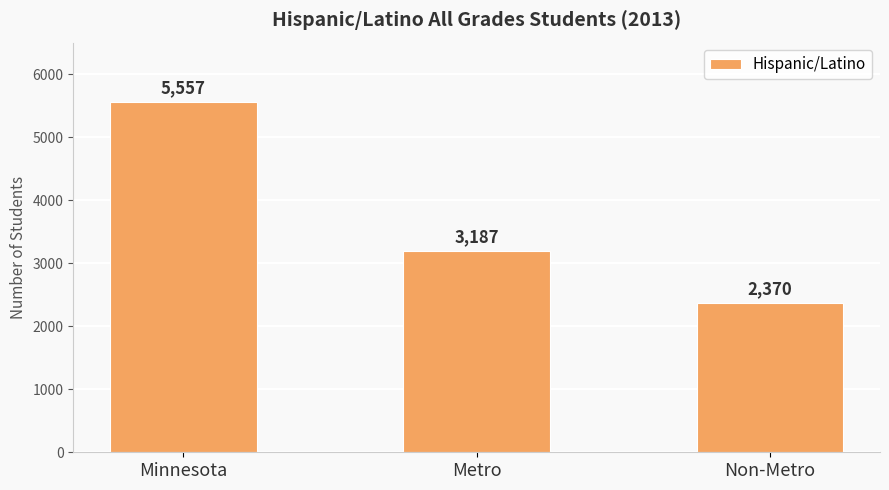

Which label corresponds to the smallest value in the chart?

Non-Metro